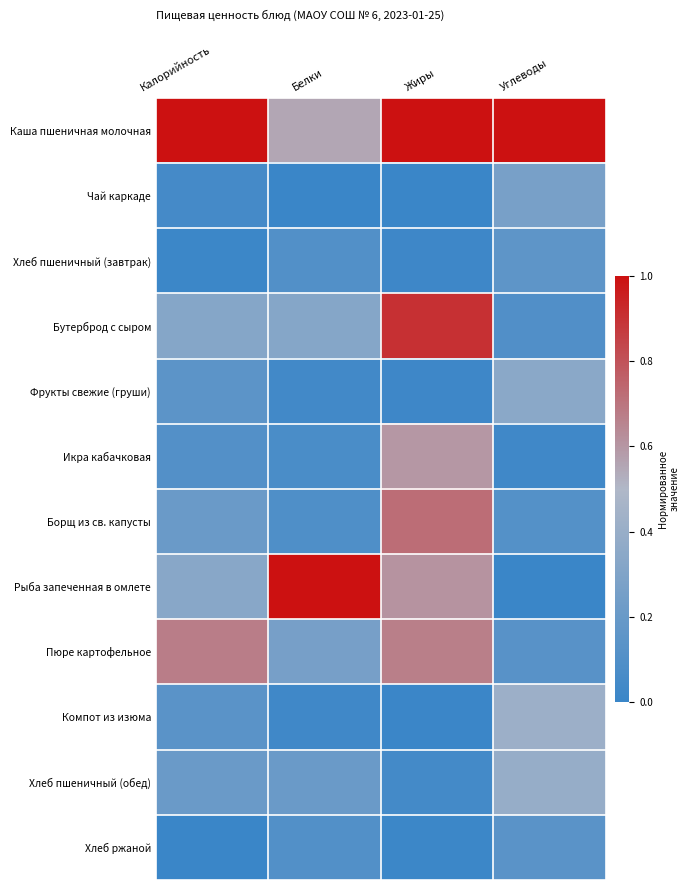

Which series has the largest total across all categories?

Каша пшеничная молочная